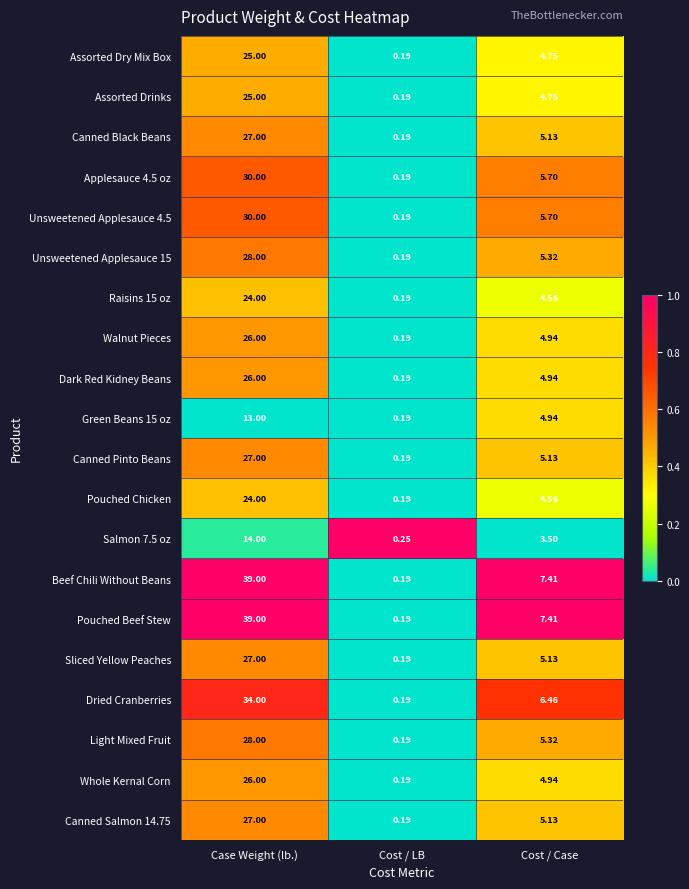

Where is Light Mixed Fruit nearest to the value 14?

Cost / Case